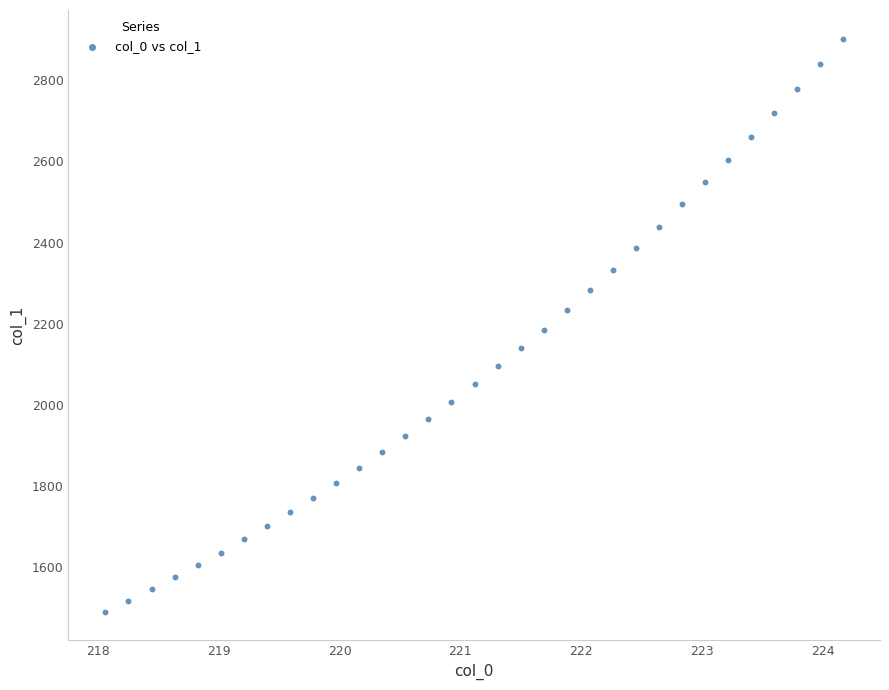

What is the range of Y values (max minus min)?

1413.5